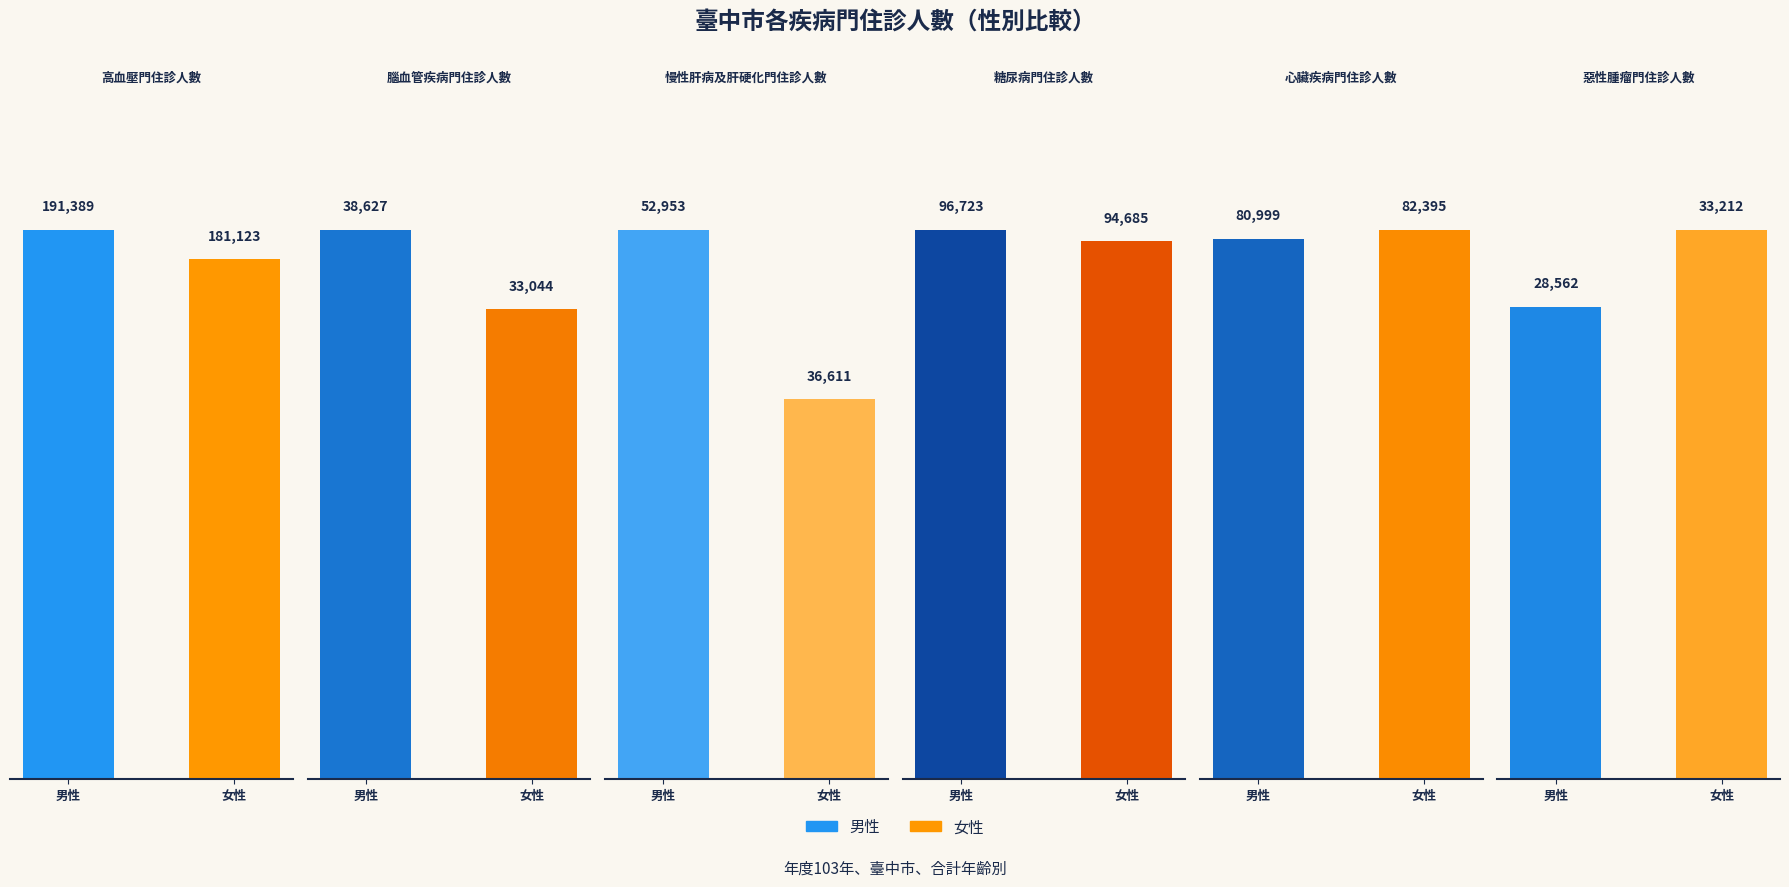

Reading right to left, transcribe all the data shown in this chart.

高血壓門住診人數: 181123	191389
腦血管疾病門住診人數: 33044	38627
慢性肝病及肝硬化門住診人數: 36611	52953
糖尿病門住診人數: 94685	96723
心臟疾病門住診人數: 82395	80999
惡性腫瘤門住診人數: 33212	28562